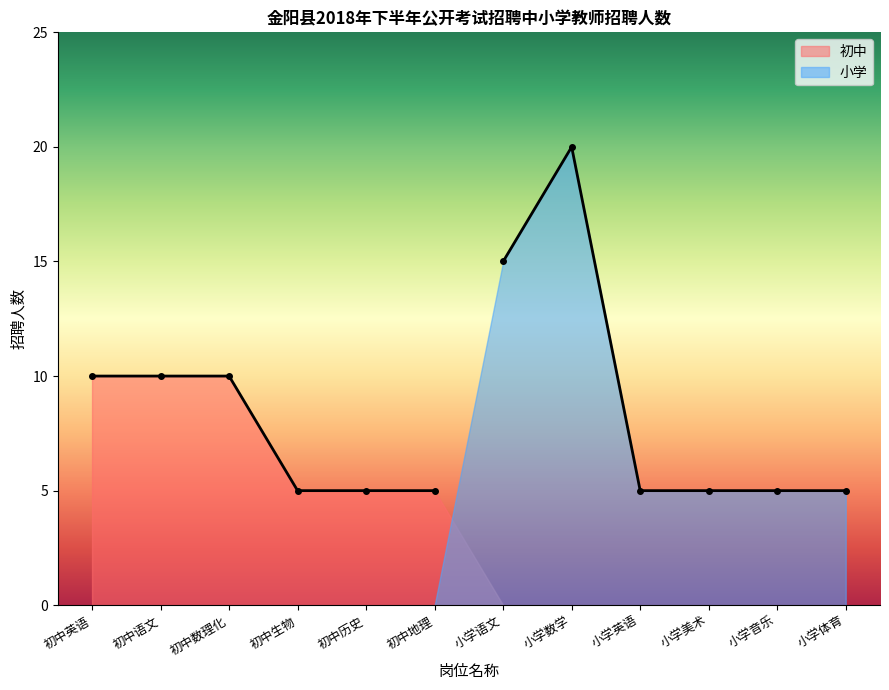

Which series has the widest spread of values?

小学